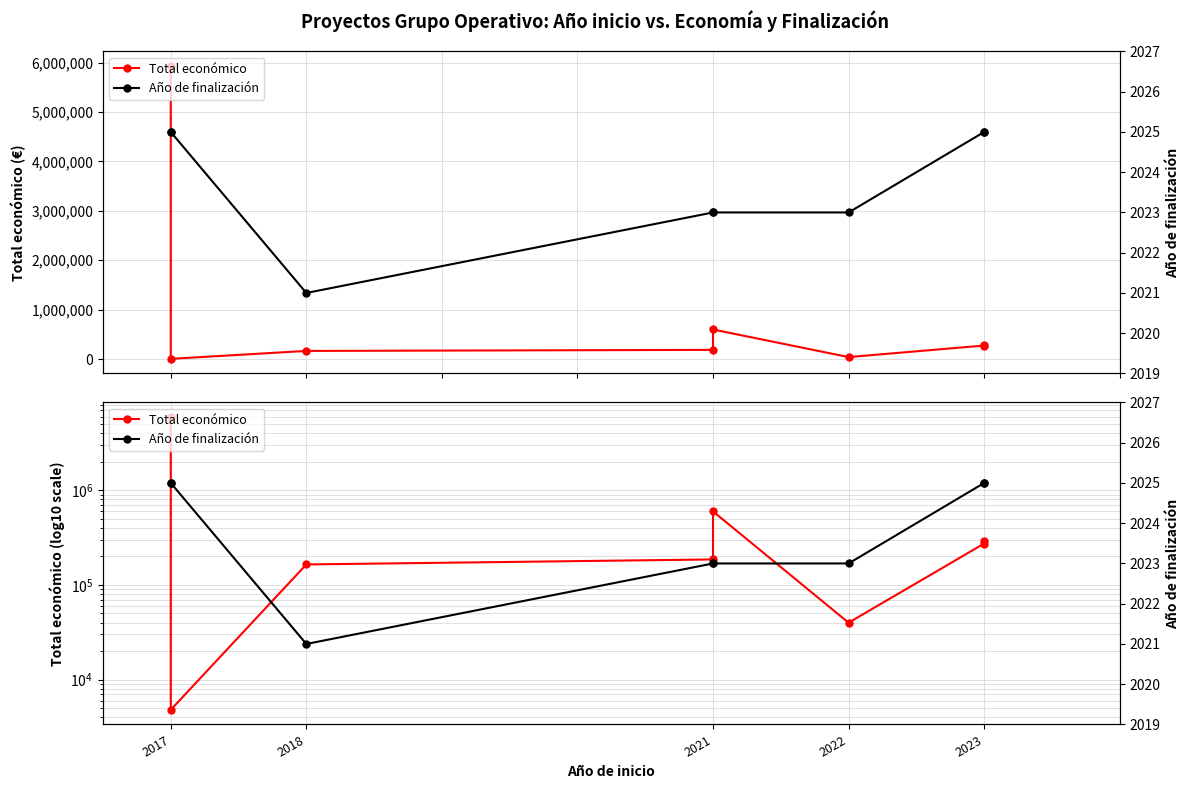

What is the lowest value of the Año de finalización series?

2021.0